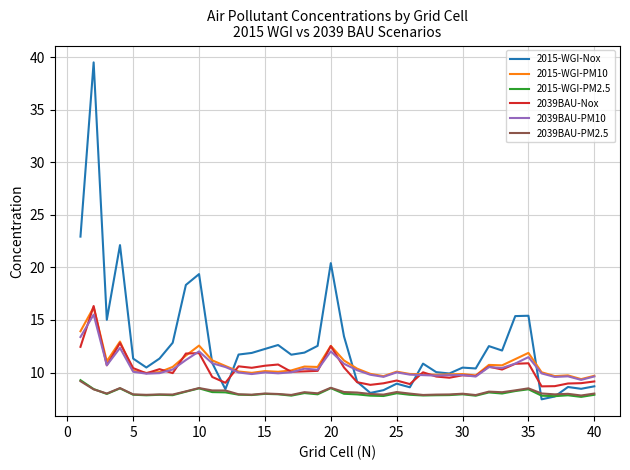

Which series has the widest spread of values?

2015-WGI-Nox